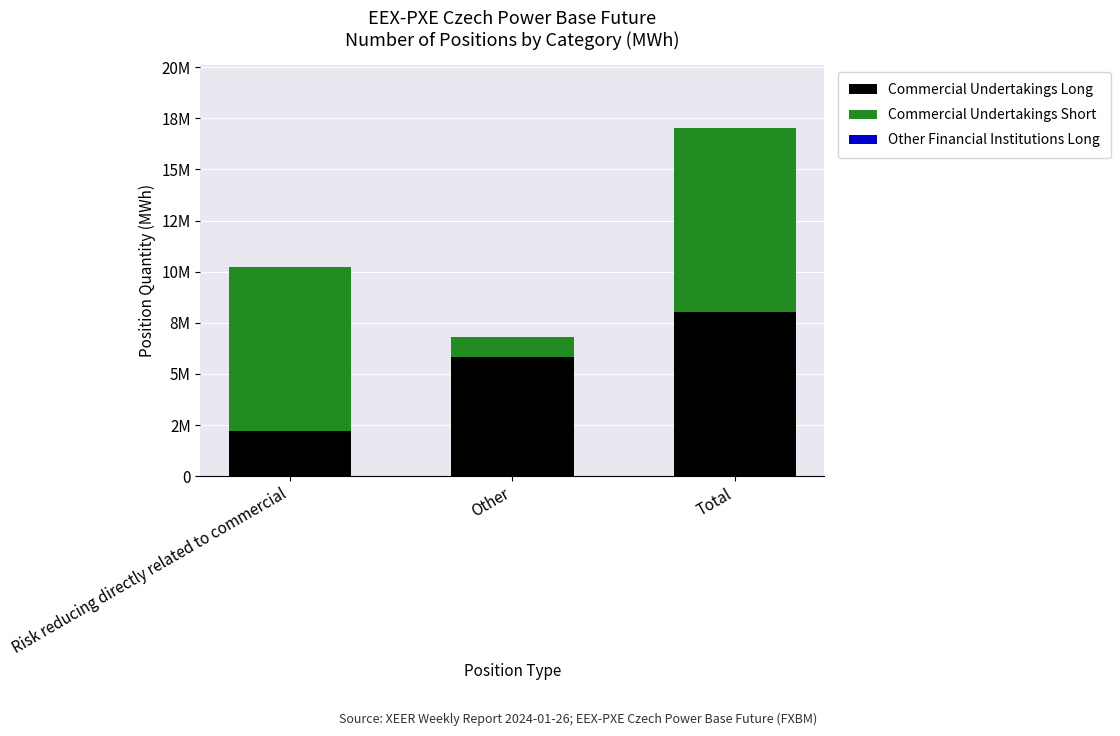

Are the bars grouped side by side (vs. stacked)?

No